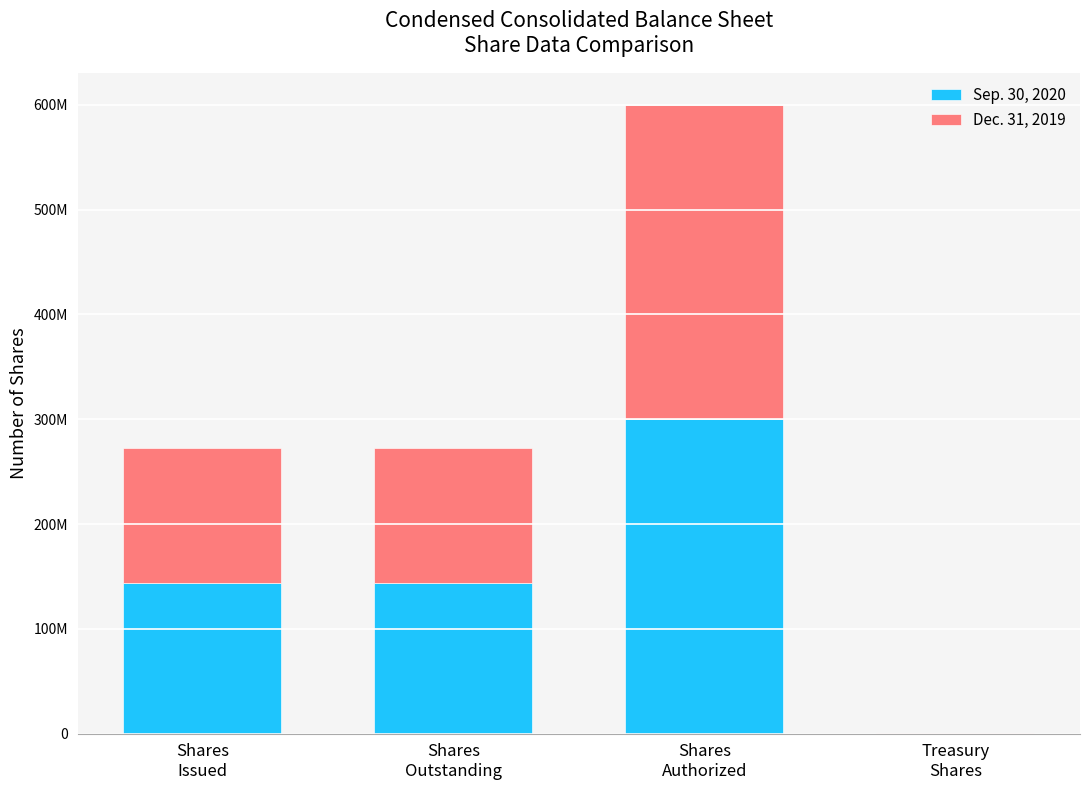

What are all the series names shown in the legend?

Sep. 30, 2020, Dec. 31, 2019